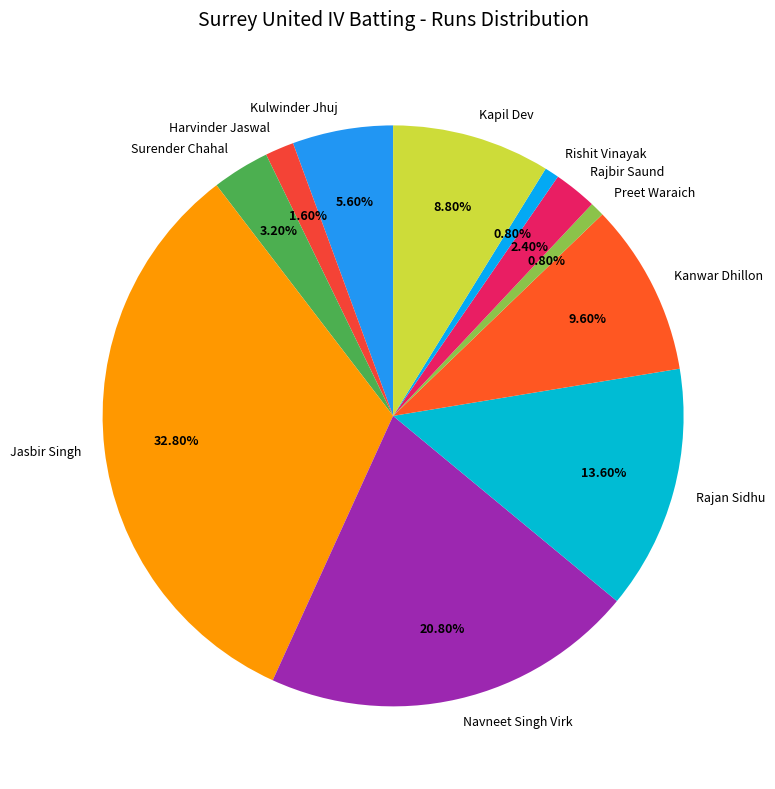

To the nearest percent, what is the difference between the largest and smallest slice percentages?

32%